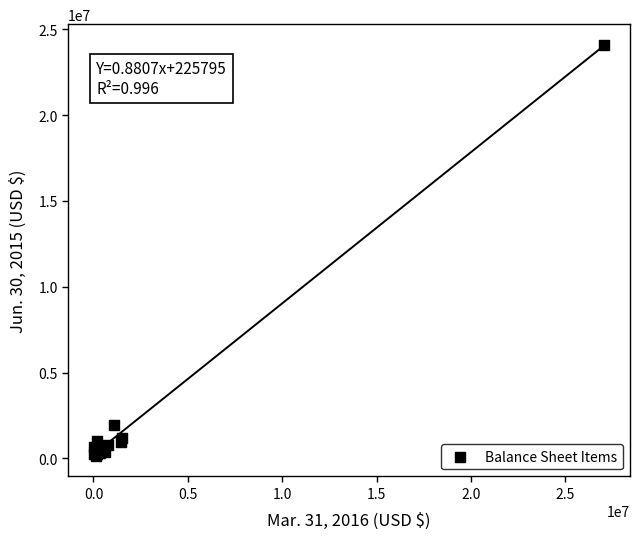

What Y value in the scatter plot is closest to 12127606?

1929635